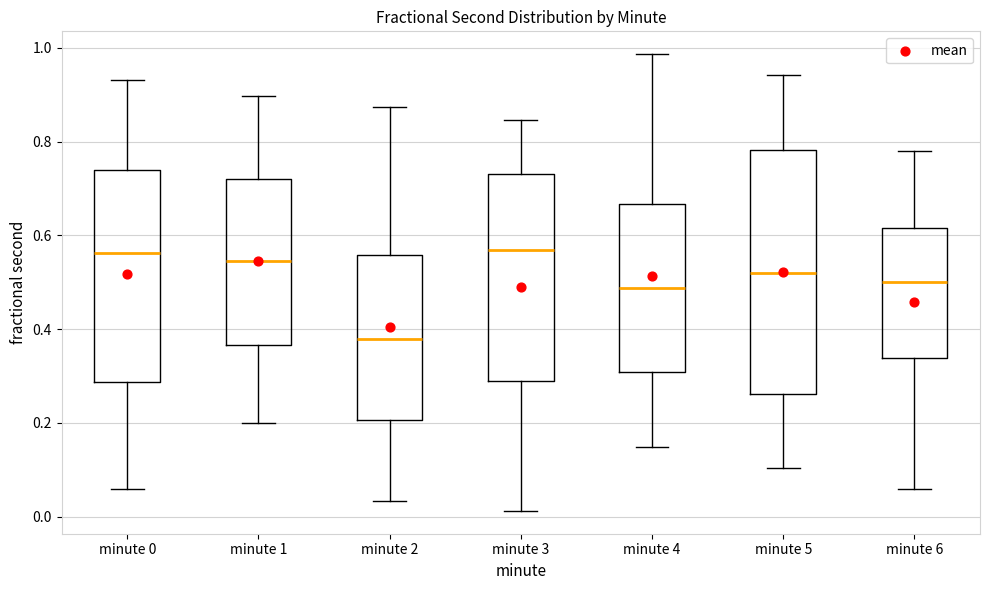

Reading left to right, read every box against the y-axis: the position of its median line, the range the box covers, and the ends of its whiskers. The values are not printed on the chart, so give them approximately, as read against the axis.

minute 0: median 0.56, box 0.28 to 0.74, whiskers 0.06 to 0.94
minute 1: median 0.54, box 0.36 to 0.72, whiskers 0.20 to 0.90
minute 2: median 0.38, box 0.20 to 0.56, whiskers 0.04 to 0.88
minute 3: median 0.56, box 0.28 to 0.74, whiskers 0.02 to 0.84
minute 4: median 0.48, box 0.30 to 0.66, whiskers 0.14 to 0.98
minute 5: median 0.52, box 0.26 to 0.78, whiskers 0.10 to 0.94
minute 6: median 0.50, box 0.34 to 0.62, whiskers 0.06 to 0.78